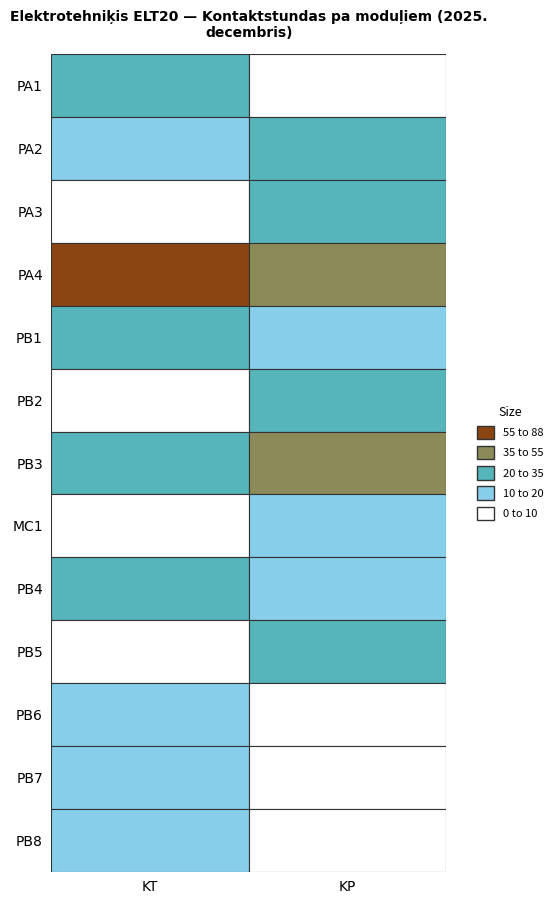

Reading right to left, extract all data points from this chart.

PA1: KP=8	KT=32
PA2: KP=24	KT=16
PA3: KP=32	KT=8
PA4: KP=42	KT=88
PB1: KP=16	KT=24
PB2: KP=32	KT=8
PB3: KP=54	KT=26
MC1: KP=12	KT=8
PB4: KP=16	KT=24
PB5: KP=32	KT=8
PB6: KP=8	KT=16
PB7: KP=8	KT=16
PB8: KP=0	KT=16